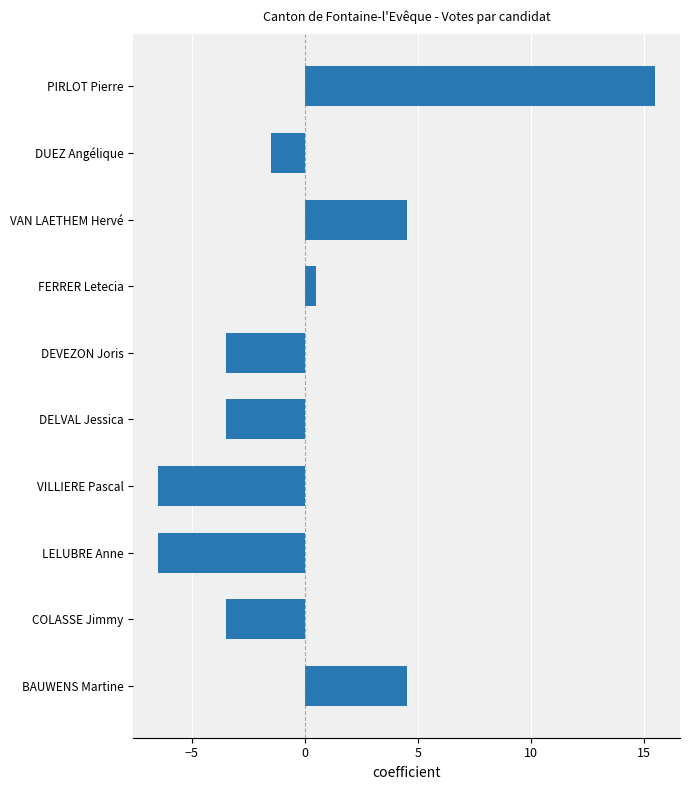

How many data points does each series have?

10